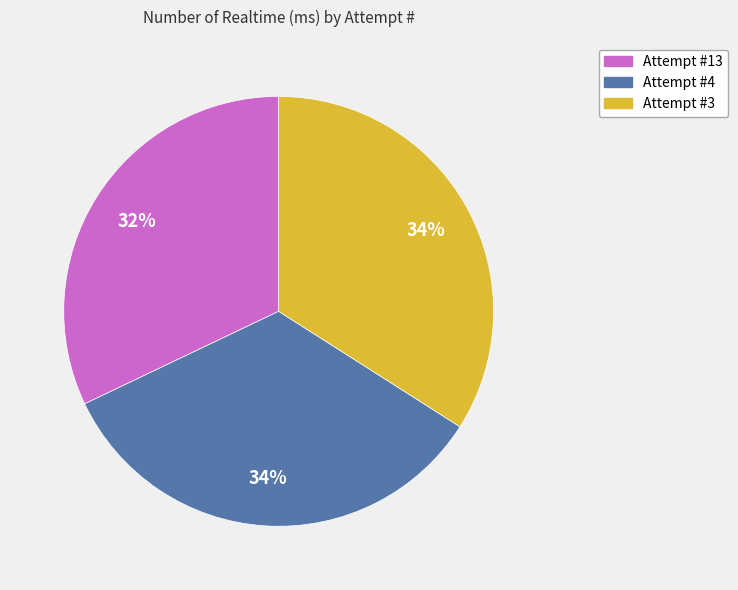

Which category has the smallest portion of the pie?

Attempt #13